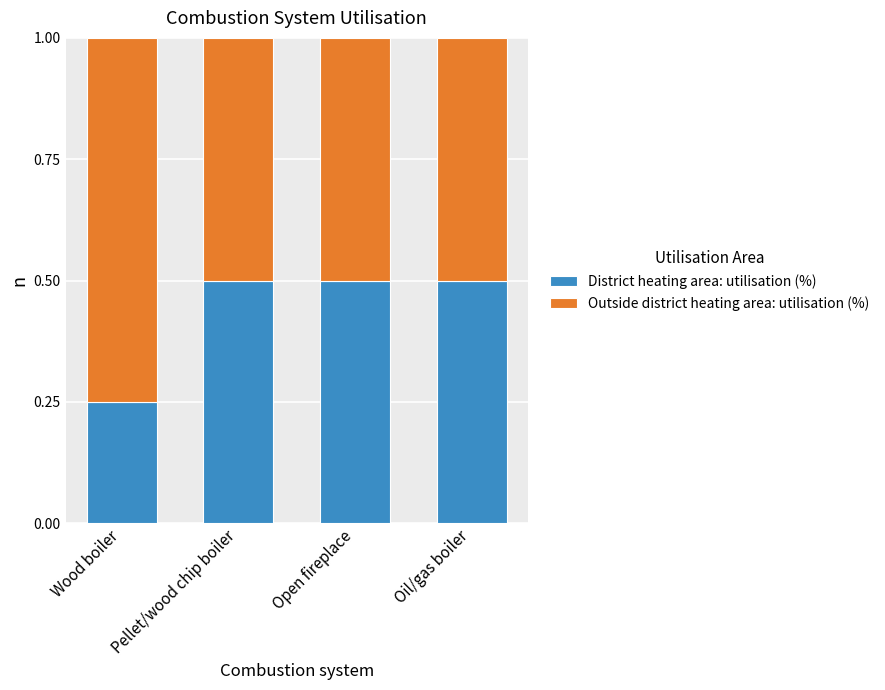

Which category has the lowest value in the District heating area: utilisation (%) series?

Wood boiler